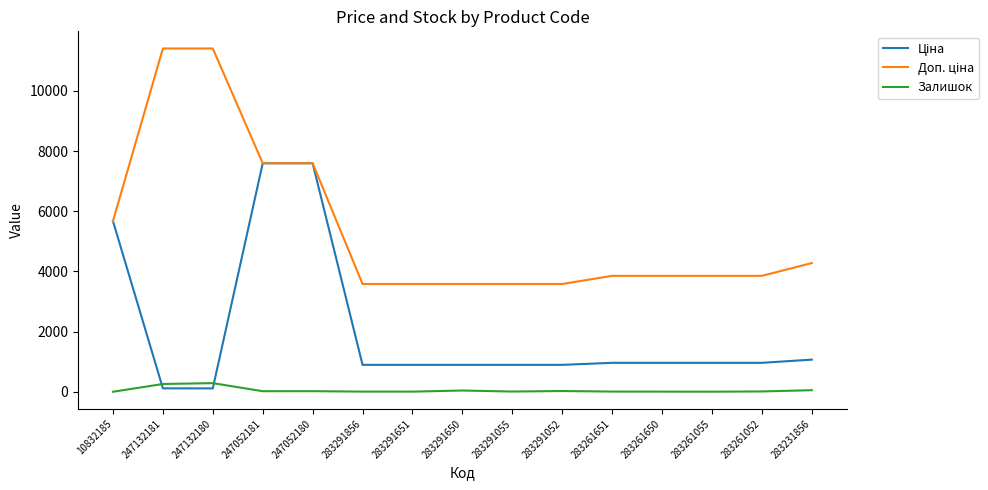

What is the maximum value for Залишок?

288.0